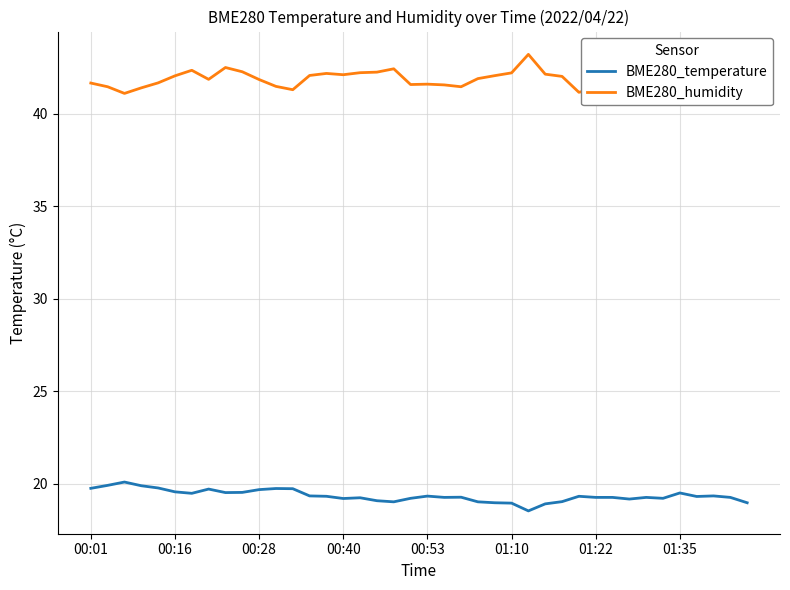

How many data points in BME280_humidity are less than 41?

1